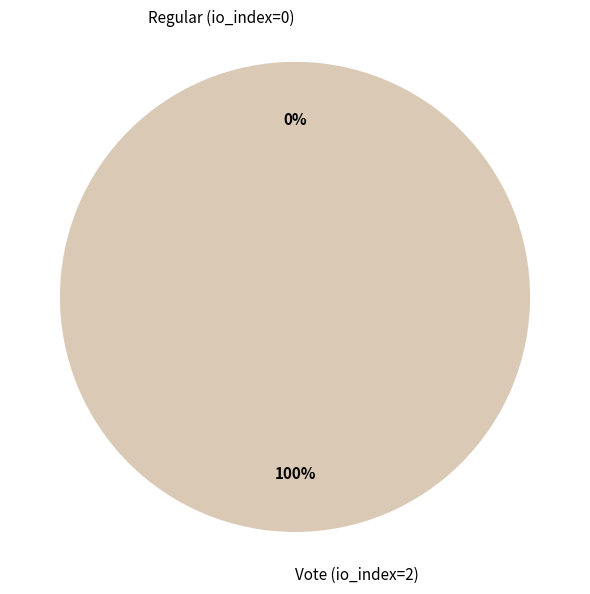

How many slices are in this pie chart?

2